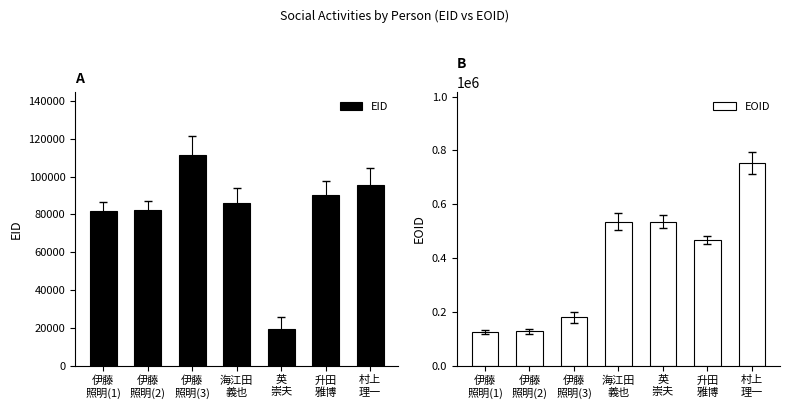

True or false: EID has a value of 19530 at 英
崇夫.

True